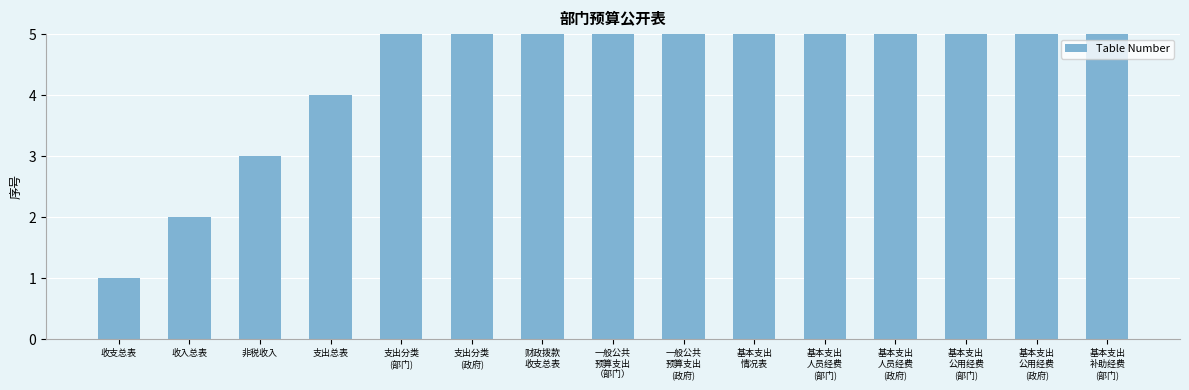

Is it true that the value at 基本支出
人员经费
(部门) is 19?

False